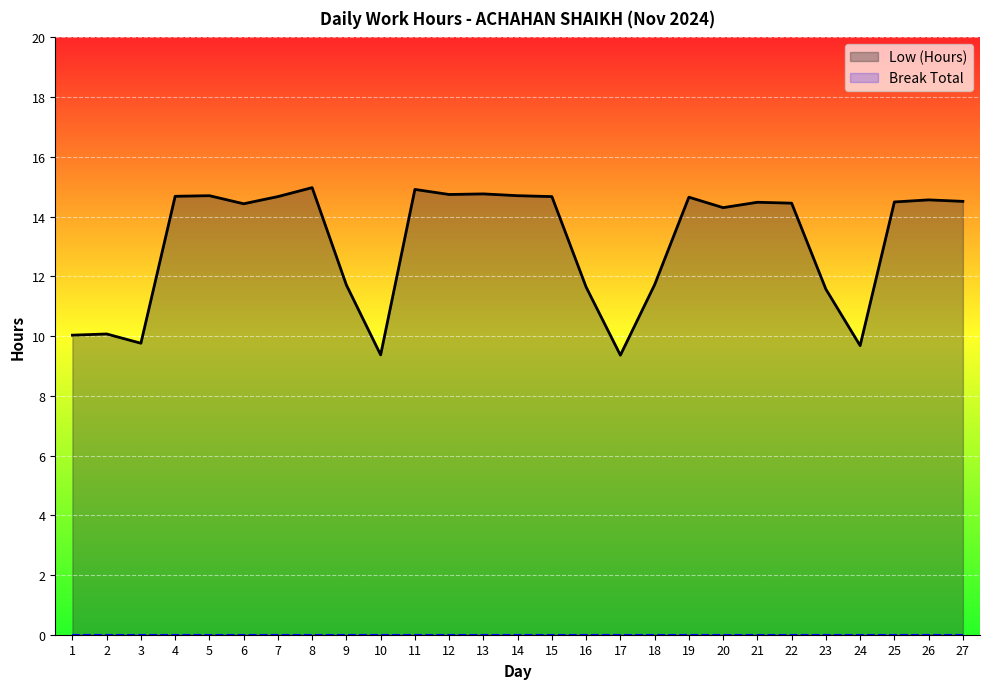

Which label corresponds to the largest value in the chart?

8